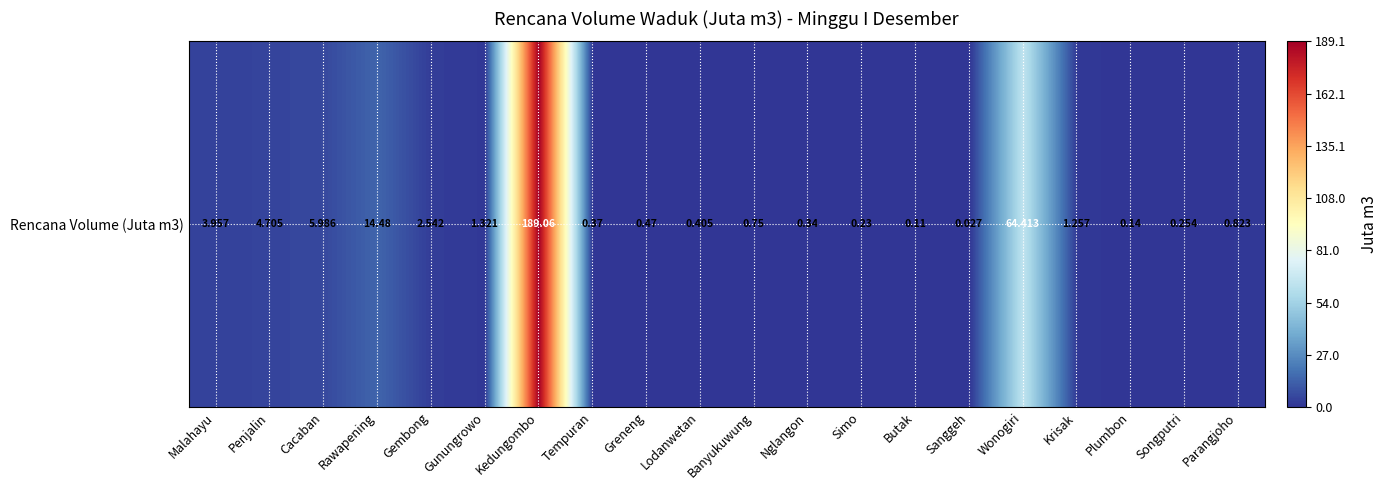

What is the maximum value shown in the chart?

189.1